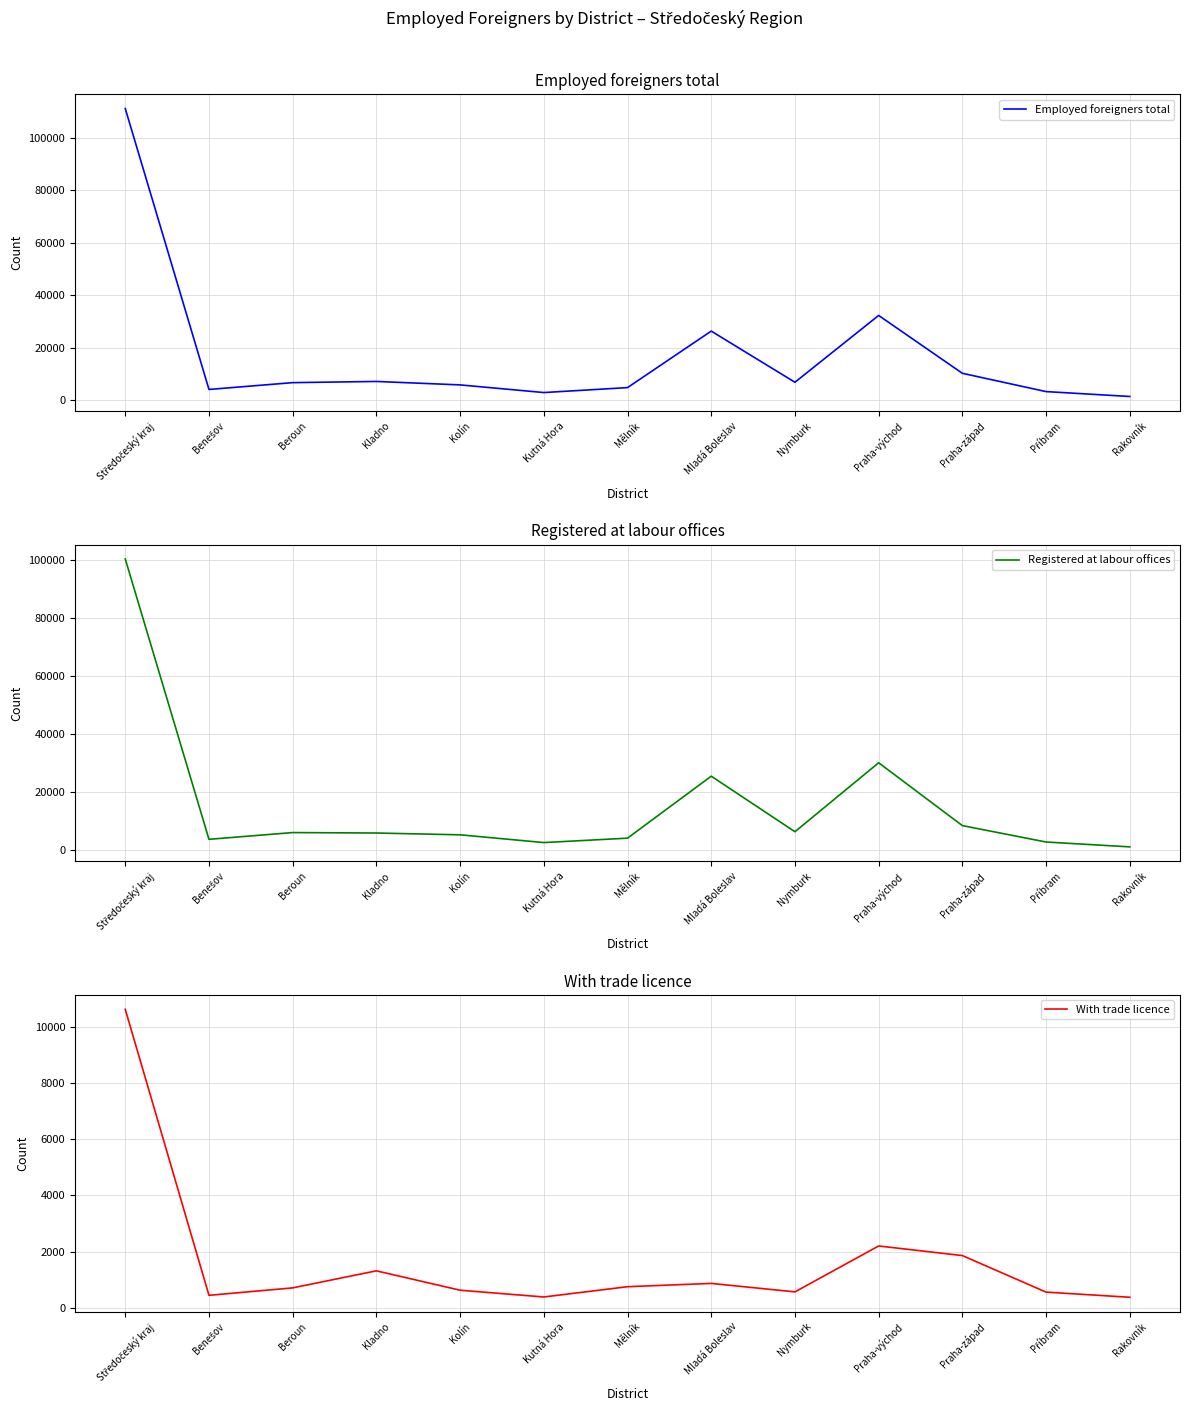

How many data points in Employed foreigners total are above 6620?

6